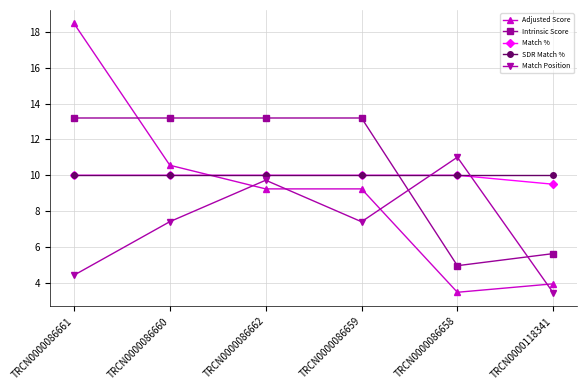

How many lines are shown in the chart?

5